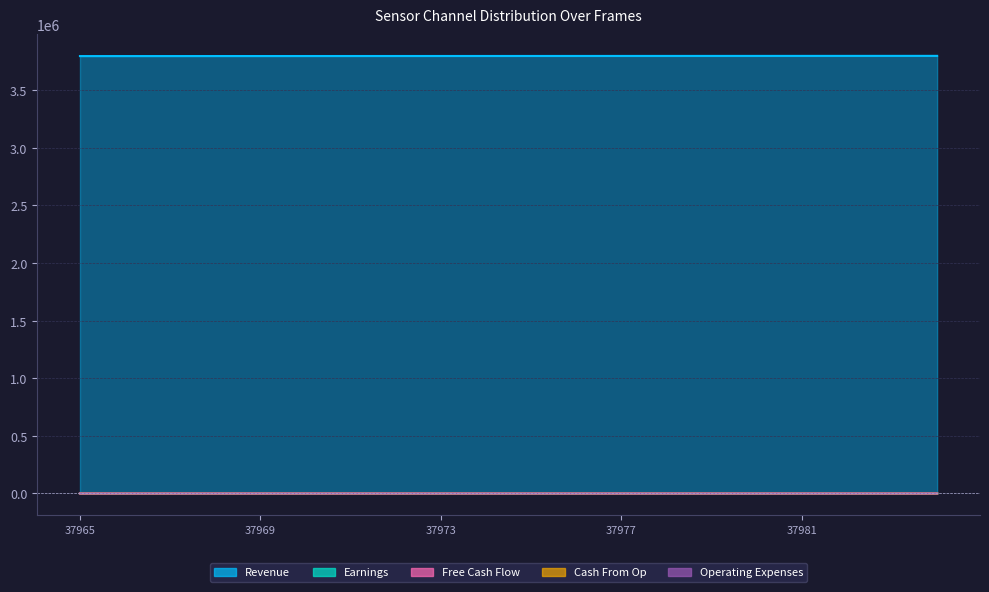

At which category is the sum across all series the highest?

37984